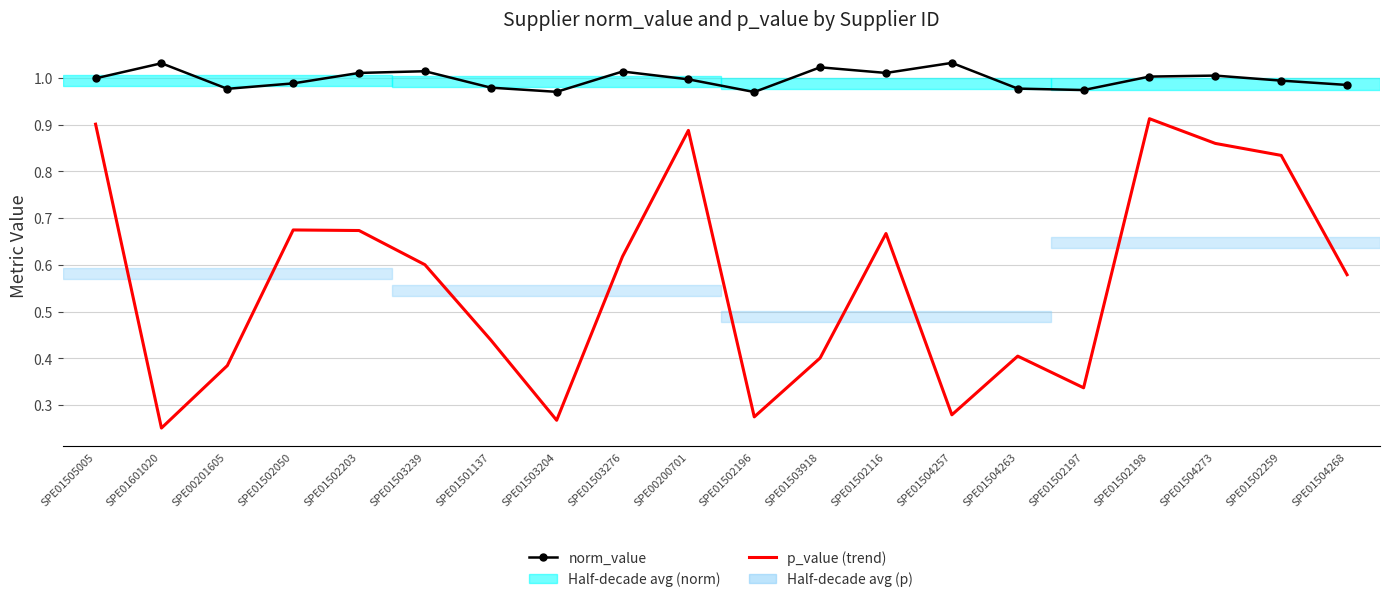

Is it true that p_value (trend) equals 0.4 at SPE01503918?

True